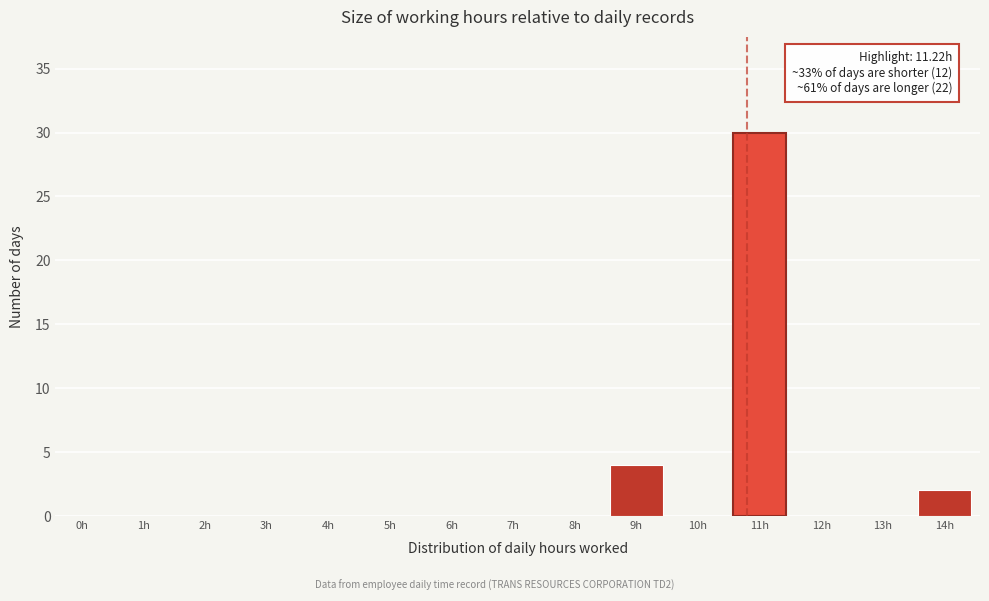

Reading left to right, what are all the values shown in this chart?

0h=0	1h=0	2h=0	3h=0	4h=0	5h=0	6h=0	7h=0	8h=0	9h=4	10h=0	11h=30	12h=0	13h=0	14h=2